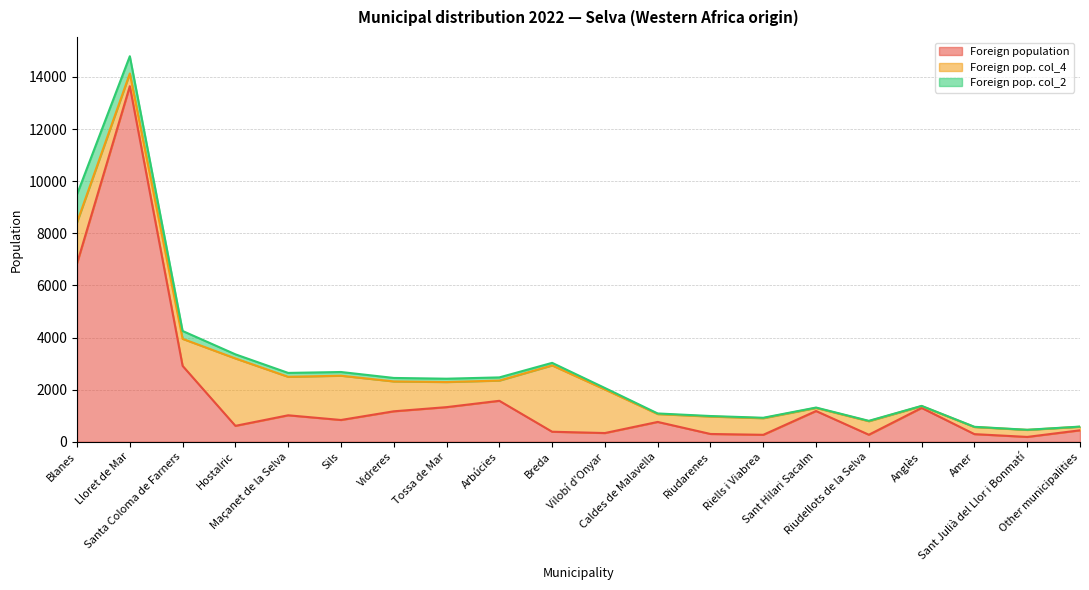

Reading left to right, extract all data points from this chart.

Foreign population: 6847	13645	2912	611	1016	836	1169	1329	1572	385	335	761	299	267	1180	270	1299	293	186	440
Foreign pop. col_4: 1571	486	1037	2586	1476	1699	1146	963	776	2545	1672	302	669	637	119	519	69	273	269	136
Foreign pop. col_2: 1076	663	302	158	150	142	134	128	122	98	56	23	20	17	14	14	9	8	5	6